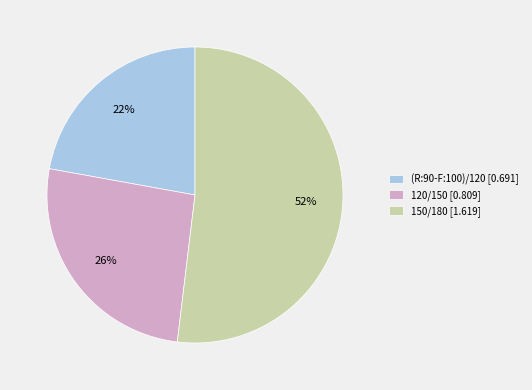

Do 150/180 and 120/150 together represent more than half of the pie?

Yes